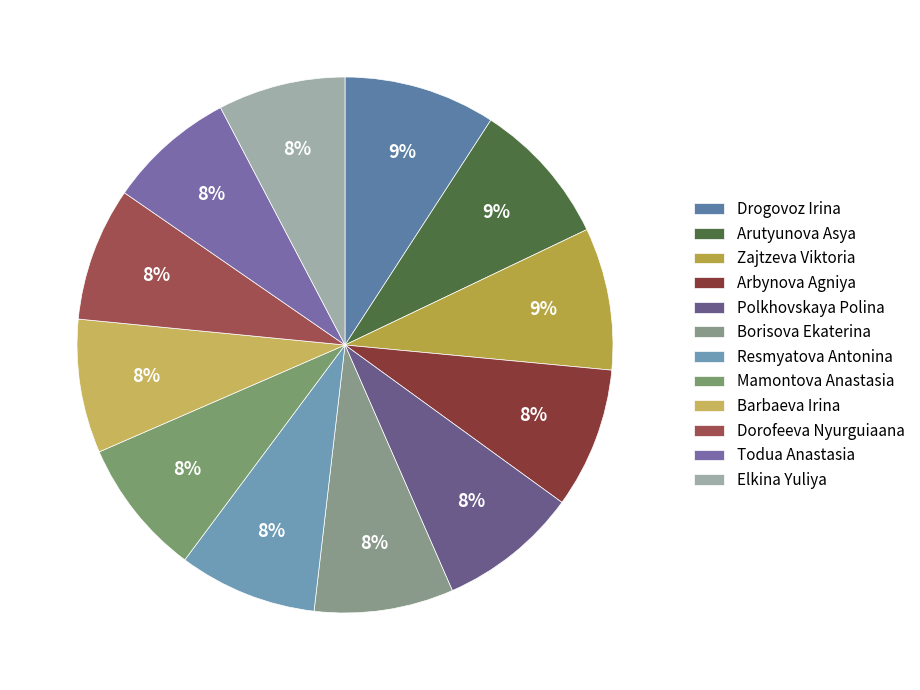

Is there a majority slice in this chart?

No